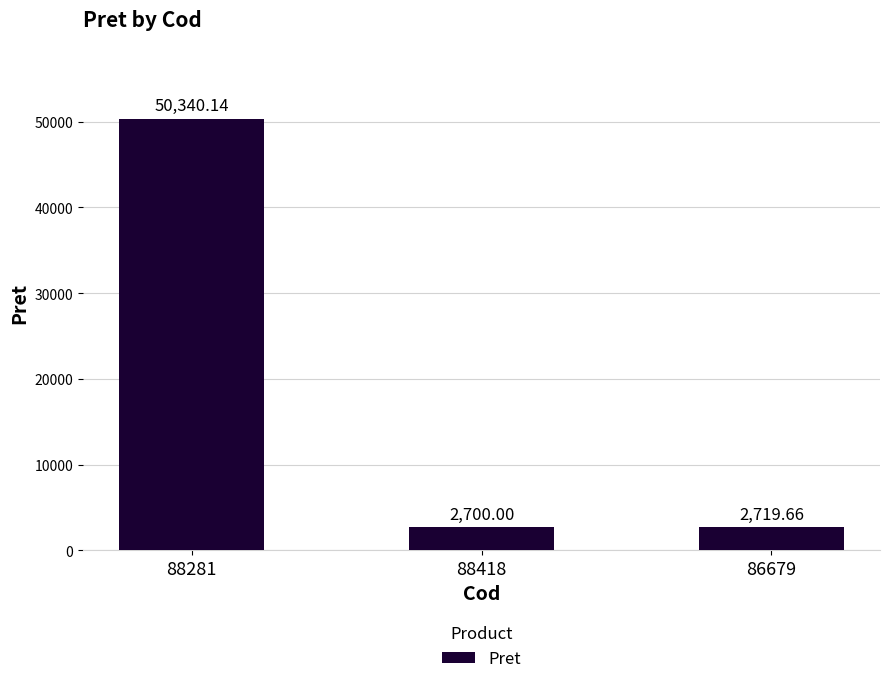

Is it true that the value at 88281 is 50340.1?

True